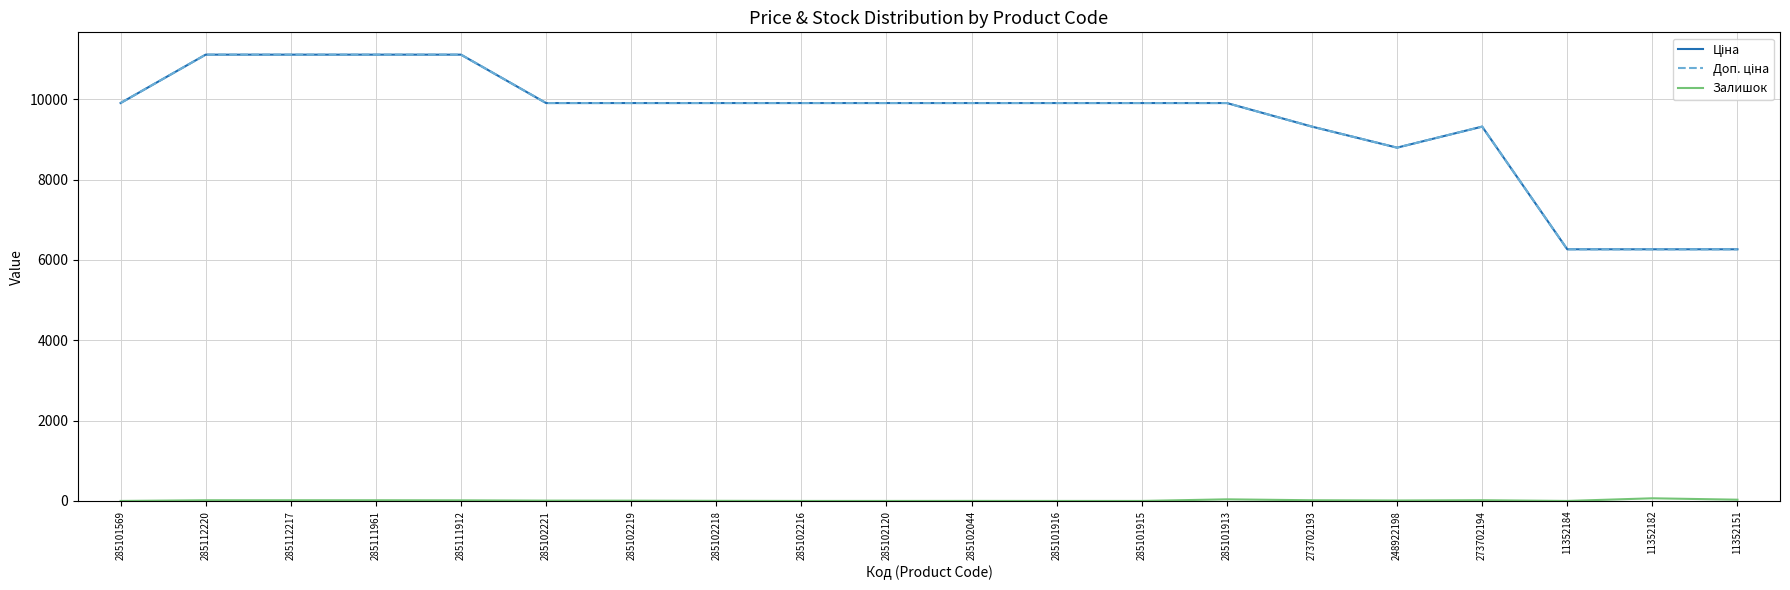

Reading left to right, transcribe all the data shown in this chart.

Ціна: 9908.5	11113.6	11113.6	11113.6	11113.6	9908.5	9908.5	9908.5	9908.5	9908.5	9908.5	9908.5	9908.5	9908.5	9321.4	8797.6	9321.4	6266.7	6266.7	6266.7
Доп. ціна: 9908.5	11113.6	11113.6	11113.6	11113.6	9908.5	9908.5	9908.5	9908.5	9908.5	9908.5	9908.5	9908.5	9908.5	9321.4	8797.6	9321.4	6266.7	6266.7	6266.7
Залишок: 0.0	17.0	17.0	17.0	15.0	8.0	7.0	3.0	0.0	0.0	1.0	0.0	0.0	40.0	17.0	11.0	18.0	0.0	66.0	31.0